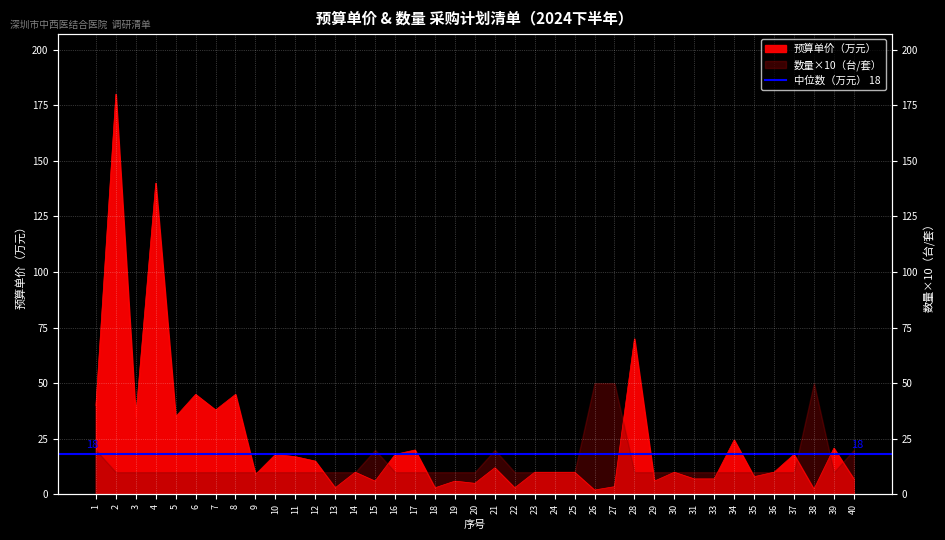

Which category has the highest value across all series?

2